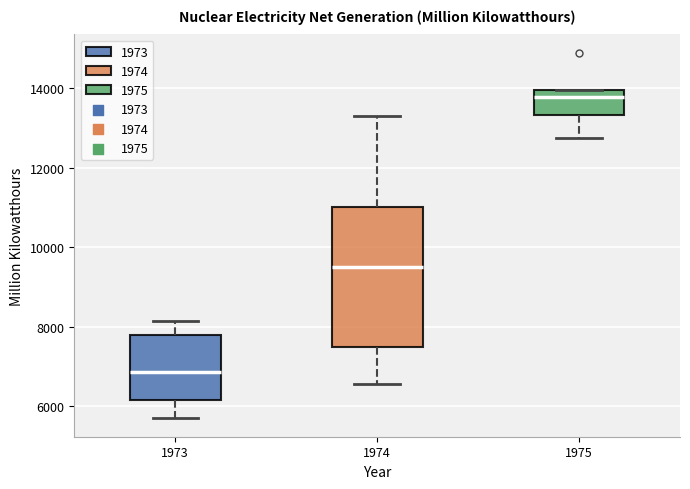

Where does the upper whisker of the box at x = 1974 end on the y-axis? The values are not printed on the chart, so give them approximately, as read against the axis.

13200